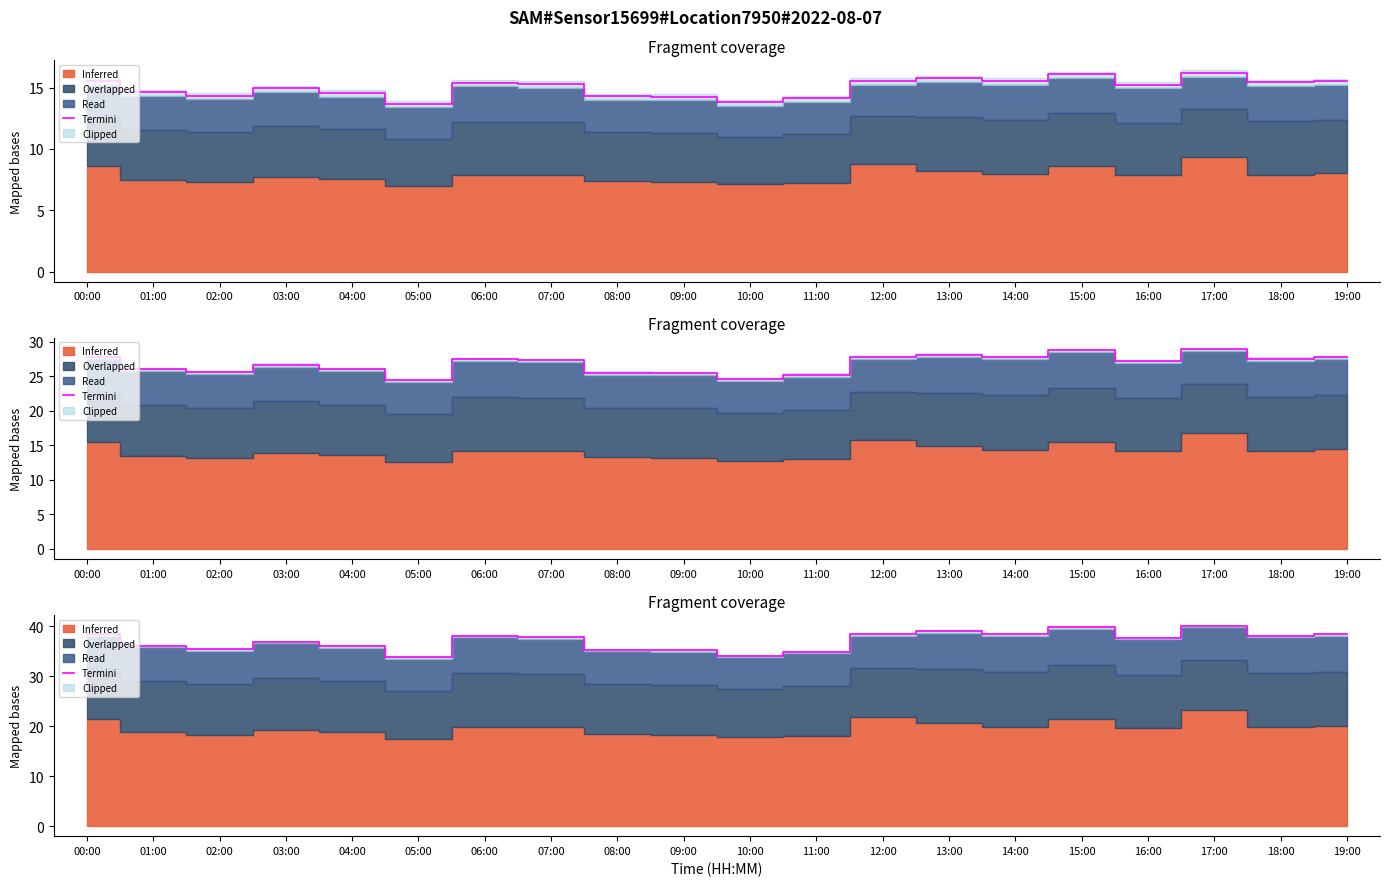

List the labels in order of value, largest first.

17:00, 15:00, 13:00, 00:00, 12:00, 14:00, 19:00, 18:00, 06:00, 07:00, 16:00, 03:00, 01:00, 04:00, 02:00, 08:00, 09:00, 11:00, 10:00, 05:00